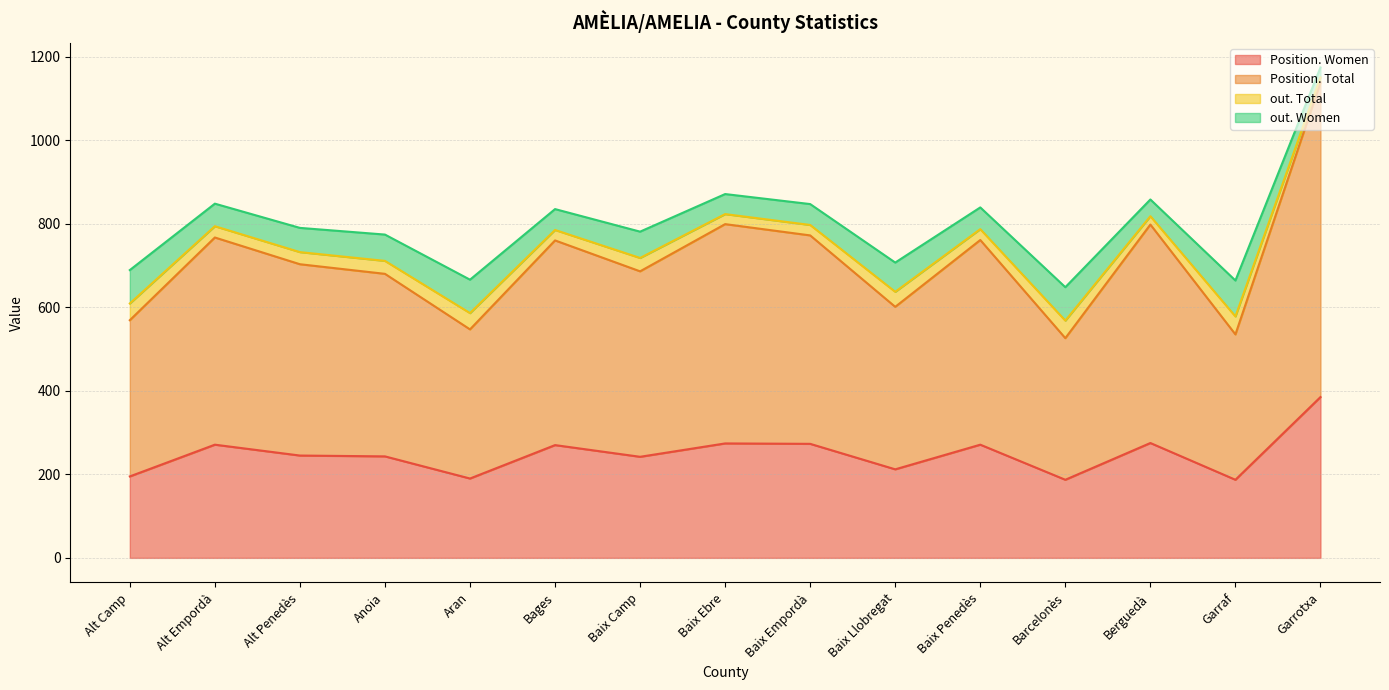

At which category is the sum across all series the highest?

Garrotxa